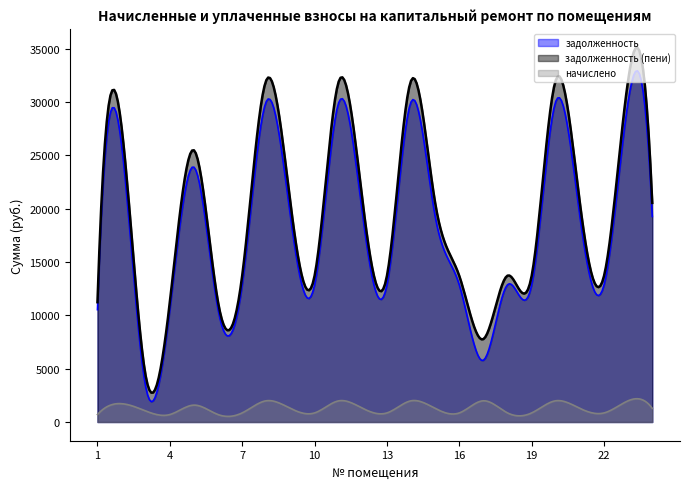

Reading left to right, extract all data points from this chart.

задолженность: 10528.8	25936.8	3277.8	10528.8	23882.4	10528.8	12865.7	30045.6	19260.0	12840.0	29917.2	19260.0	12840.0	29994.2	19260.0	12840.0	5785.0	12865.7	12840.0	30045.6	19260.0	12840.0	30045.6	19260.0
задолженность (пени): 11226.2	27654.8	4310.3	11226.2	25464.3	11226.2	13717.9	32035.8	20535.8	13690.5	31898.9	20535.8	13690.5	31981.0	20535.8	13690.5	7771.7	13717.9	13690.5	32035.8	20535.8	13690.5	32035.8	20535.8
начислено: 697.4	1718.0	1032.5	697.4	1581.9	697.4	852.2	1990.2	1275.8	850.5	1981.7	1275.8	850.5	1986.8	1275.8	850.5	1986.8	852.2	850.5	1990.2	1275.8	850.5	1990.2	1275.8